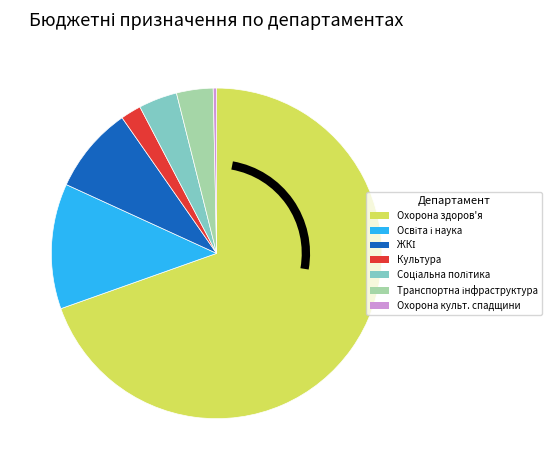

How many segments does this pie chart have?

7